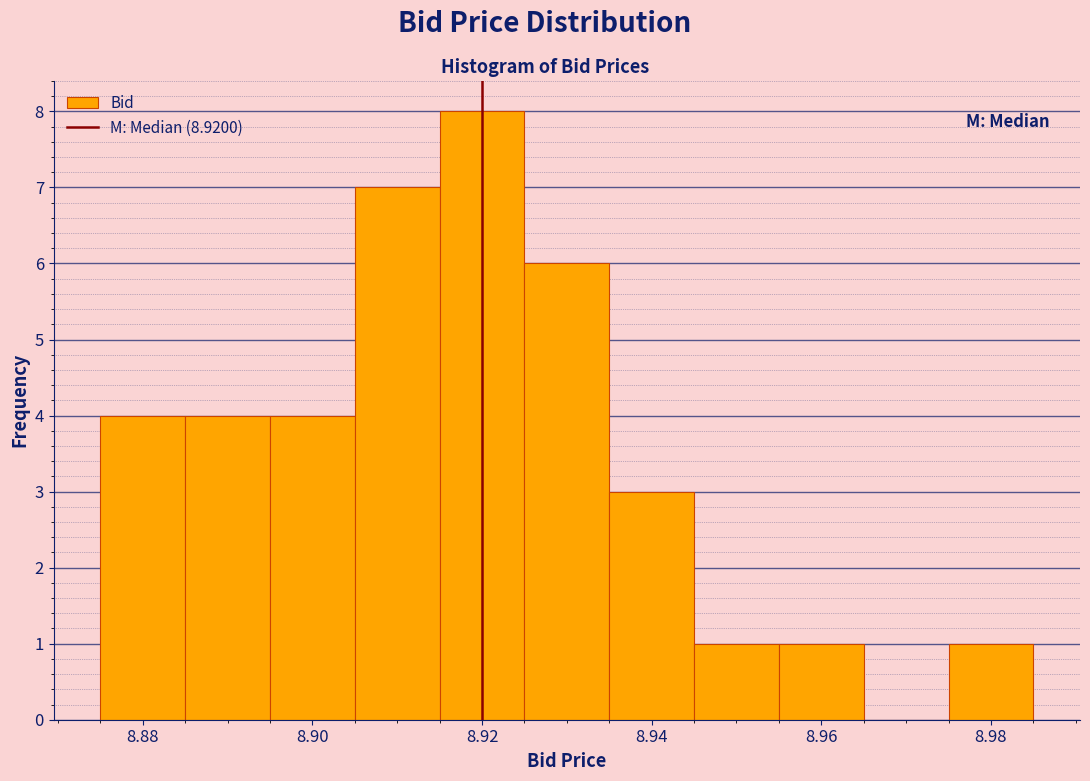

Reading left to right, transcribe this chart: for each bar, give the range it covers on the x-axis and its height. Neither the bar edges nor the heights are printed on the chart, so give them approximately, as read against the axes.

8.875 to 8.885: 4
8.885 to 8.895: 4
8.895 to 8.905: 4
8.905 to 8.915: 7
8.915 to 8.925: 8
8.925 to 8.935: 6
8.935 to 8.945: 3
8.945 to 8.955: 1
8.955 to 8.965: 1
8.965 to 8.975: 0
8.975 to 8.985: 1